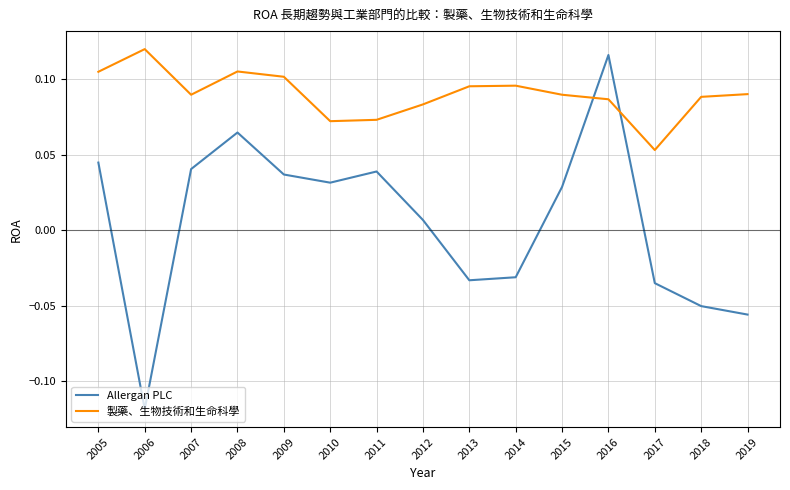

Which series has the largest total across all categories?

製藥、生物技術和生命科學